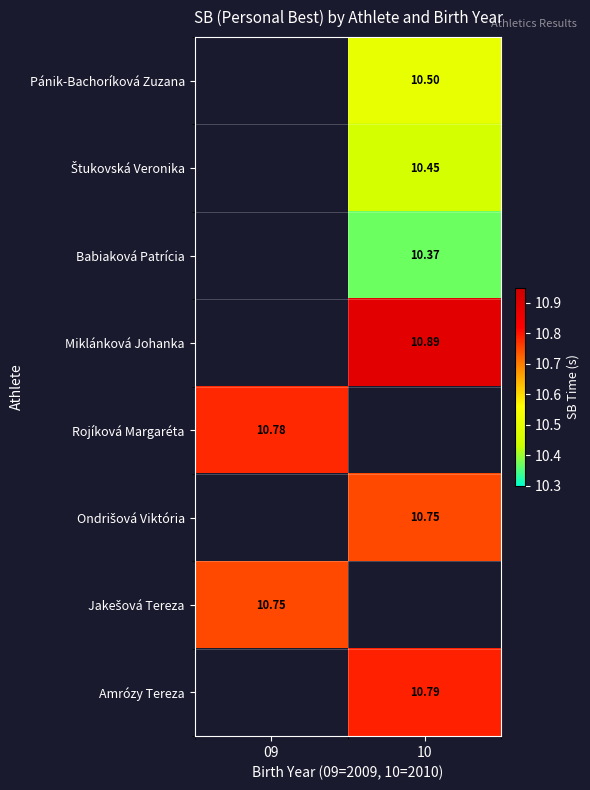

Which category has the lowest value across all series?

10